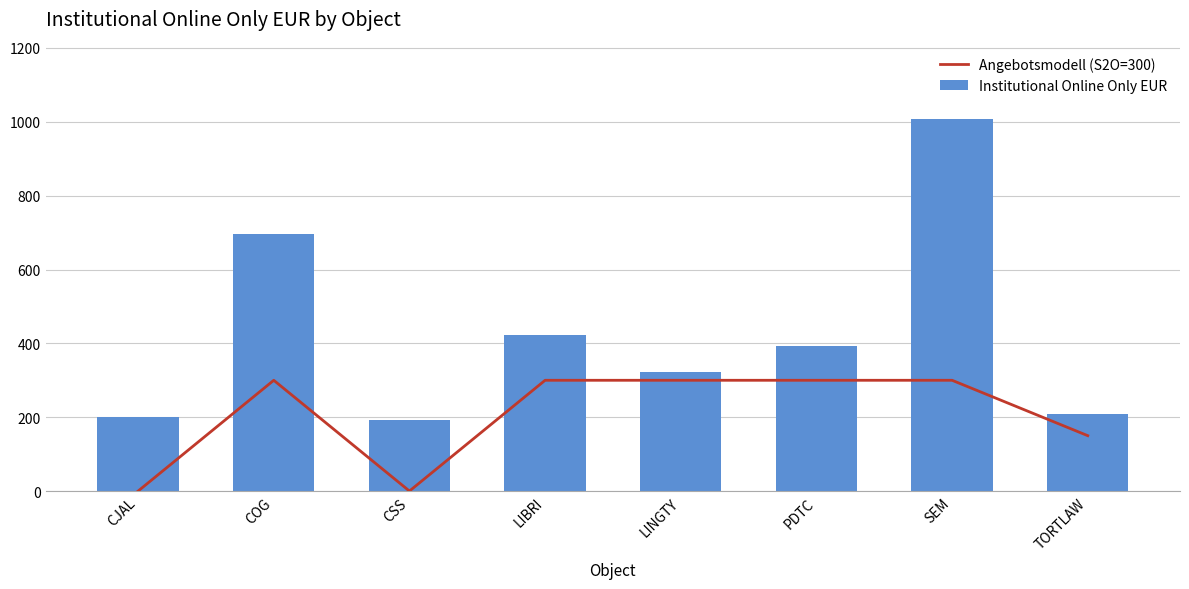

Are the bars grouped side by side (vs. stacked)?

Yes